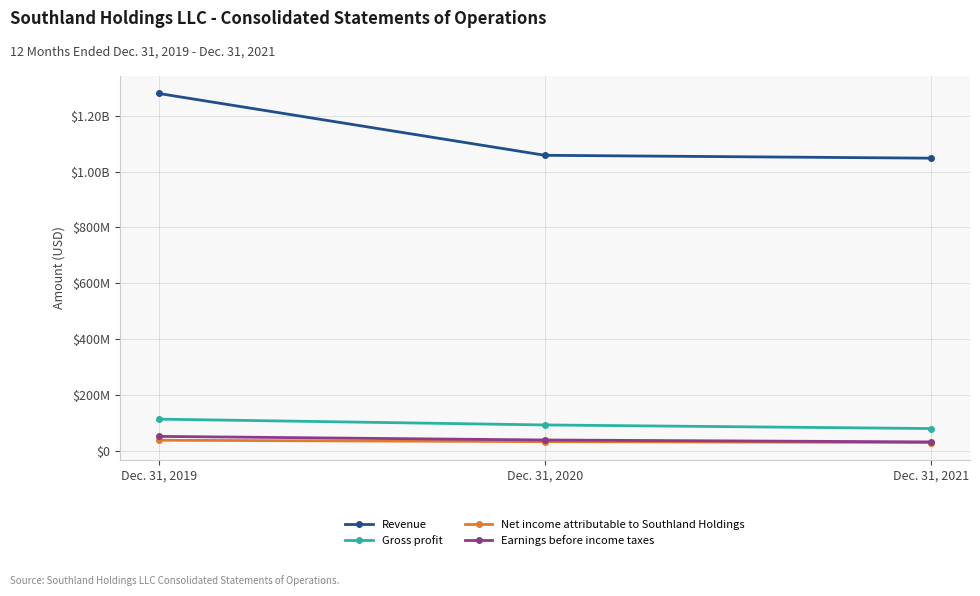

Rank the series at Dec. 31, 2020 from lowest to highest value.

Net income attributable to Southland Holdings, Earnings before income taxes, Gross profit, Revenue